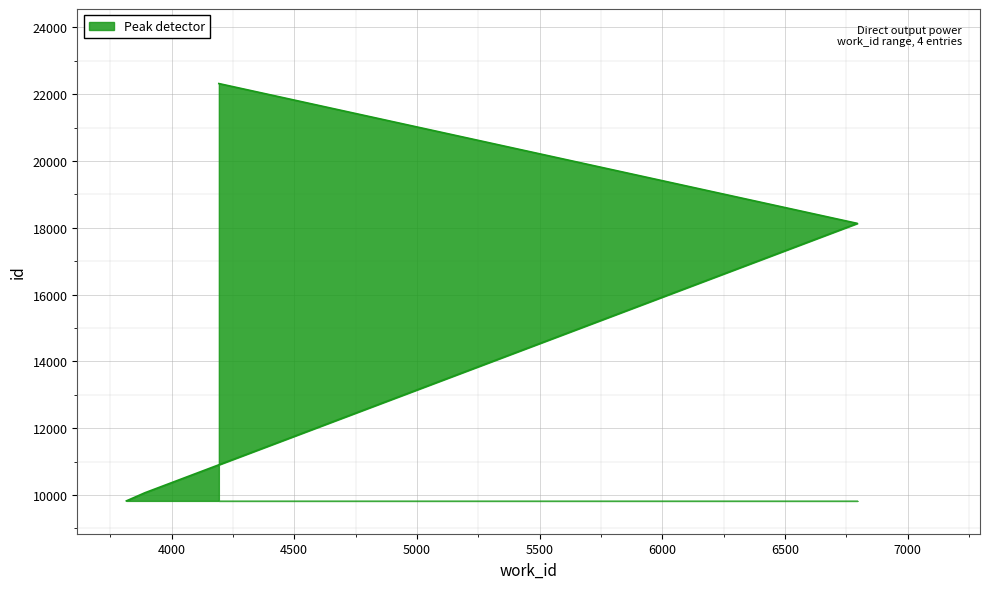

What is the average value?

15085